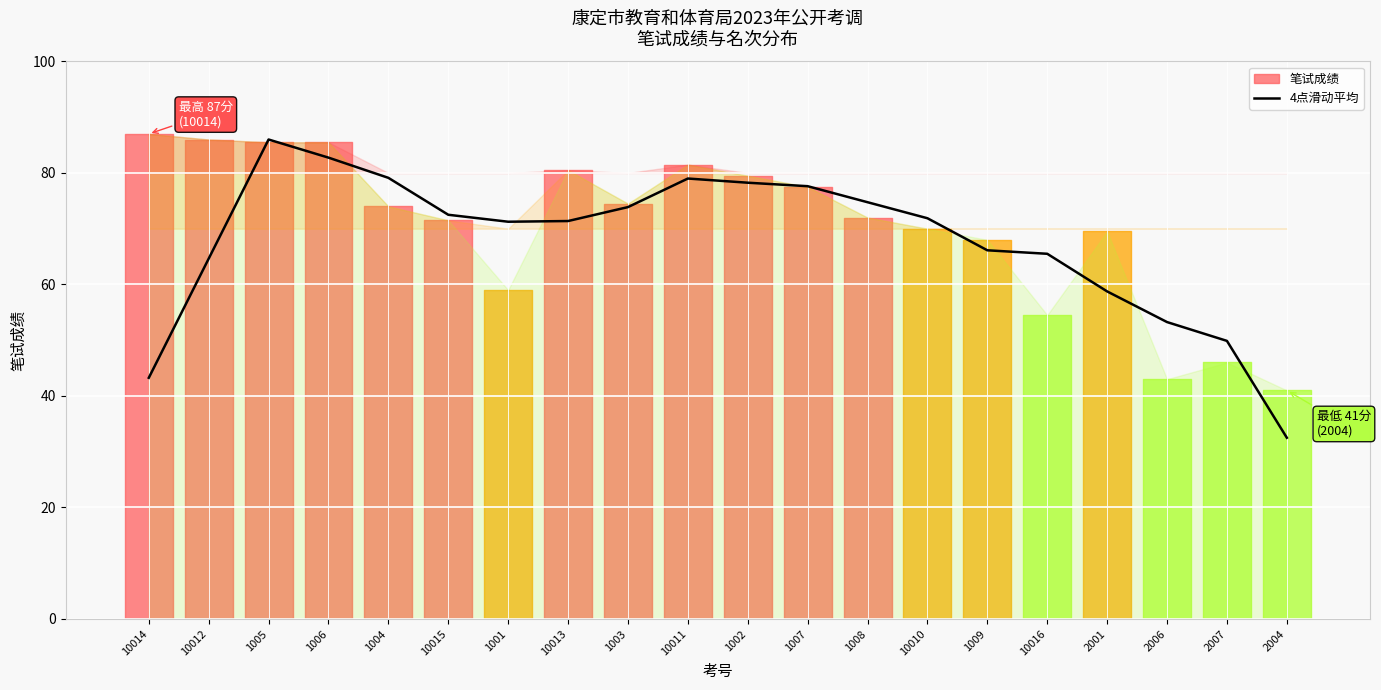

What is the maximum value for 4点滑动平均?

86.0